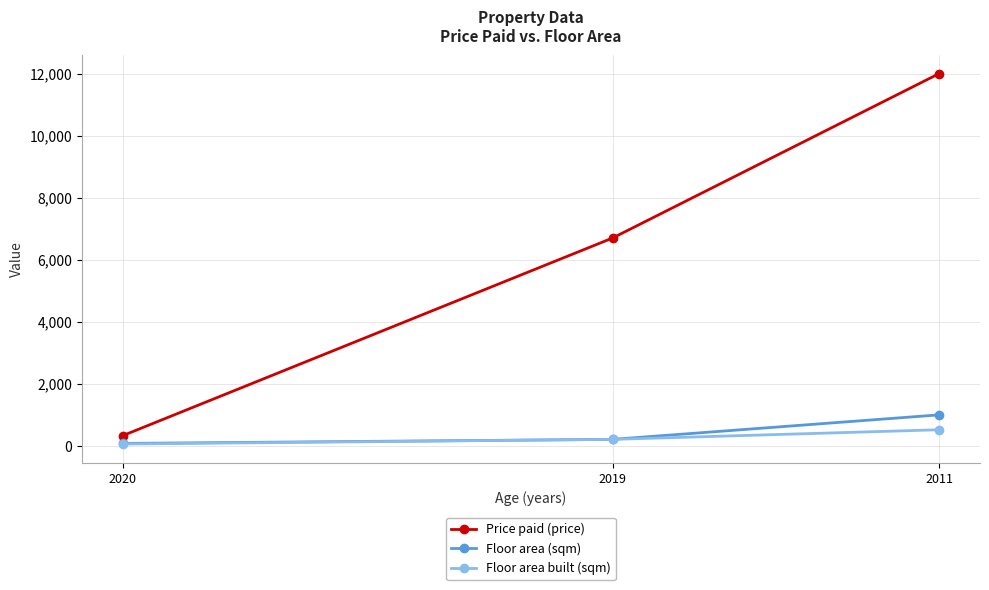

At which category is the sum across all series the highest?

2011